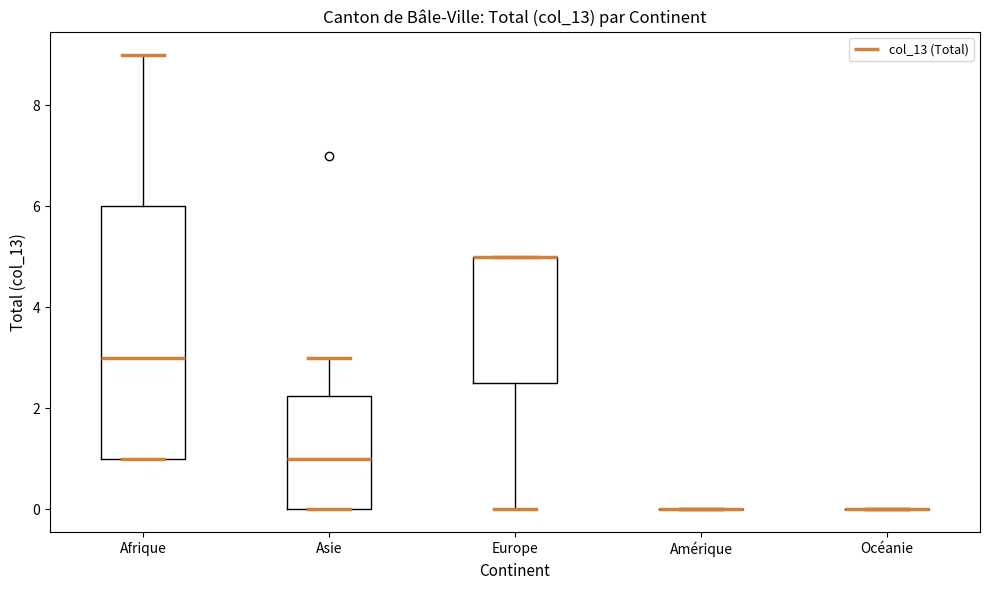

Where is the upper edge of the box for Asie on the y-axis? The values are not printed on the chart, so give them approximately, as read against the axis.

2.2